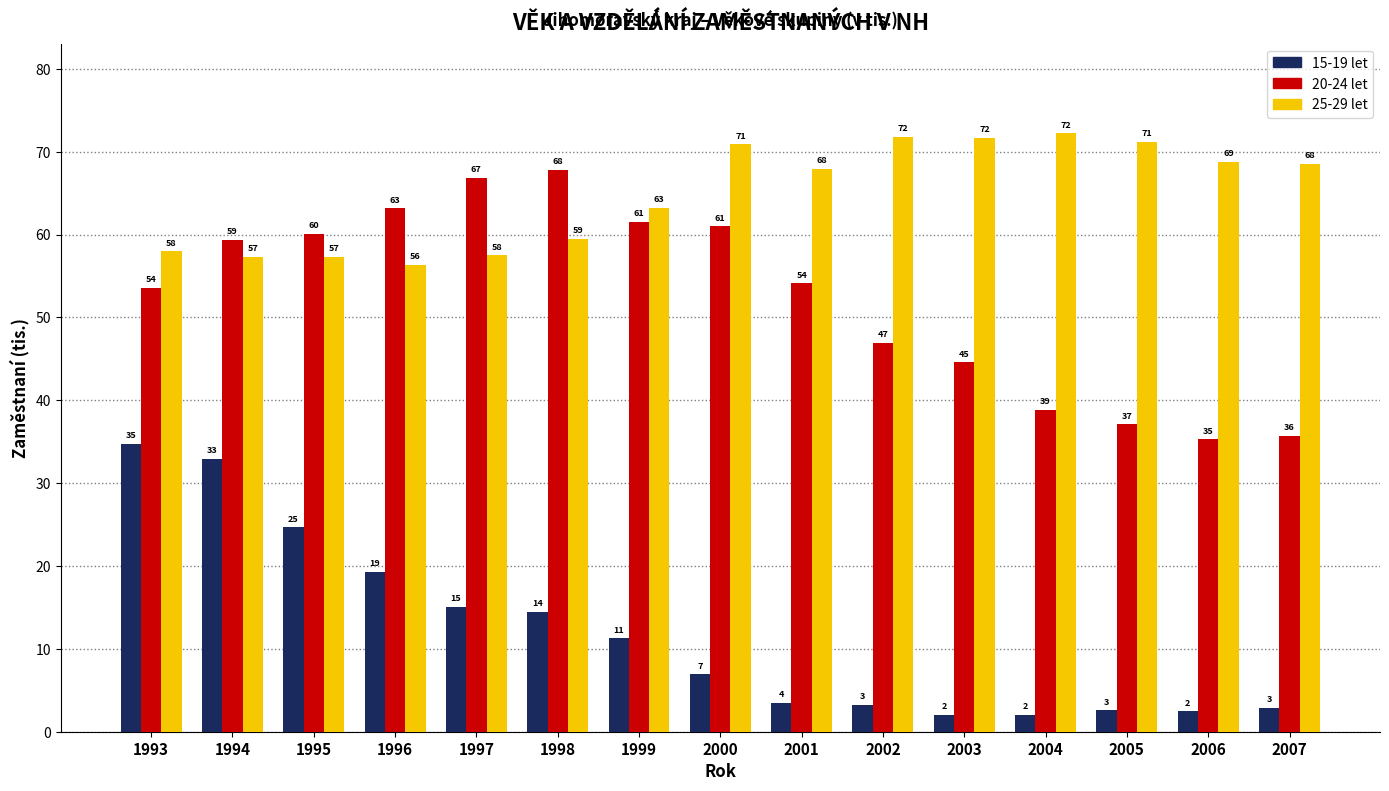

At how many categories does at least one series exceed 39?

15